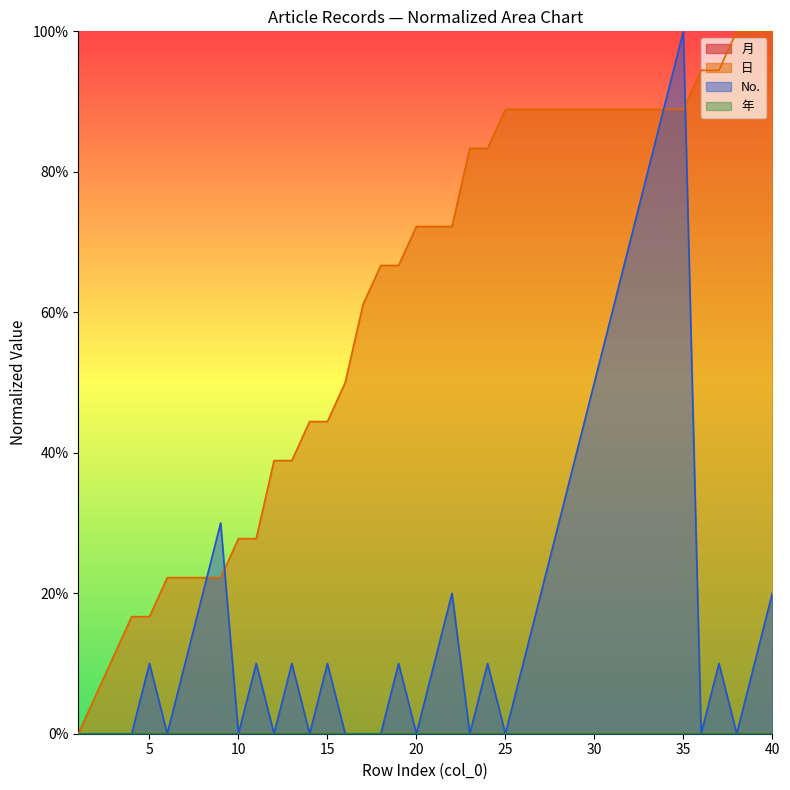

How many intersections are there between No. and 日?

4